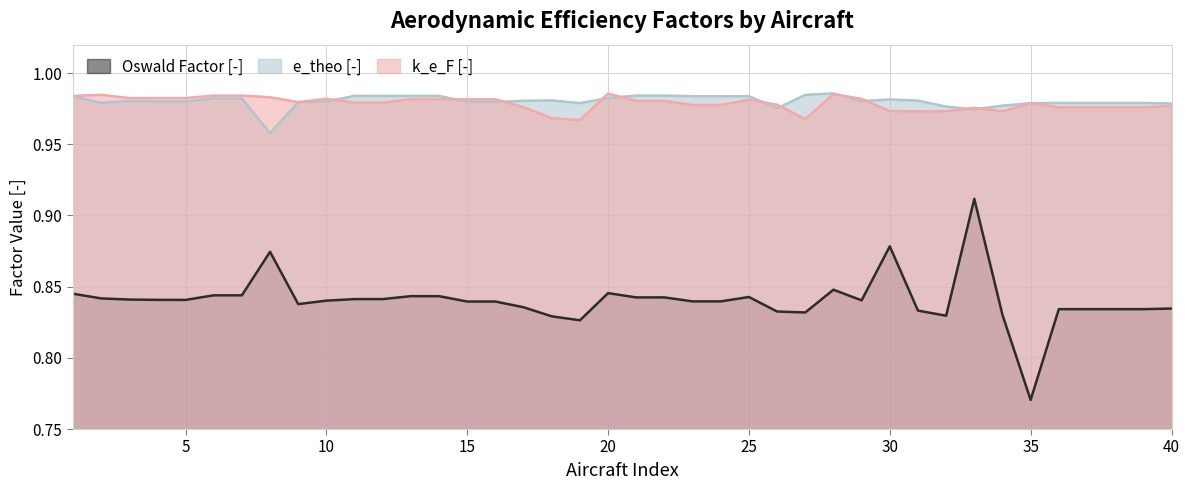

What is the value of the e_theo [-] point at the 8th from the left?

1.0